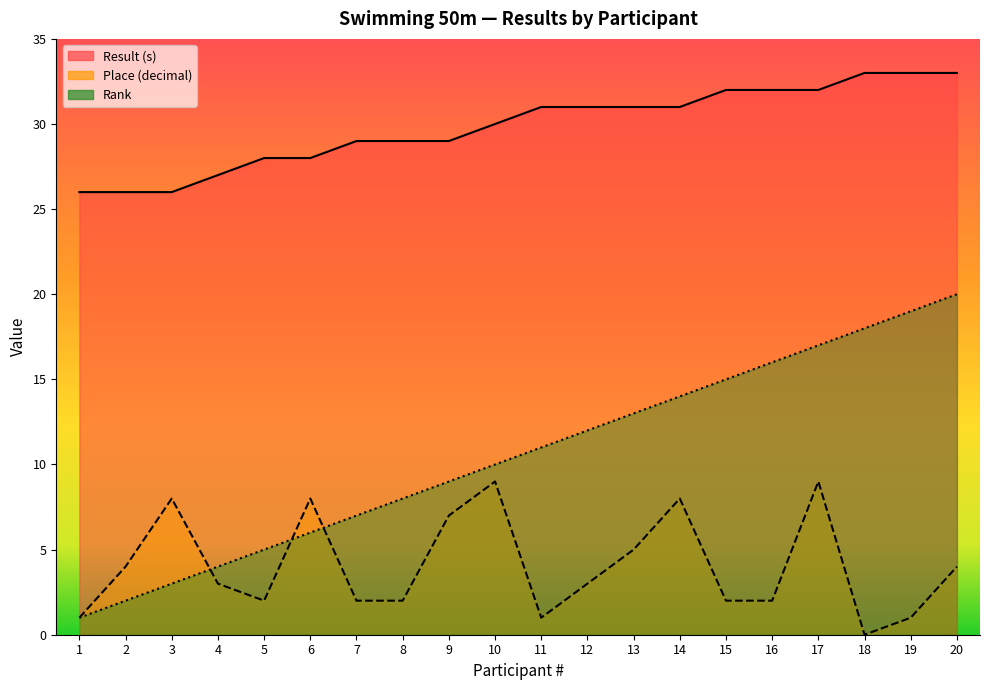

How many data points in Place are less than 3?

9